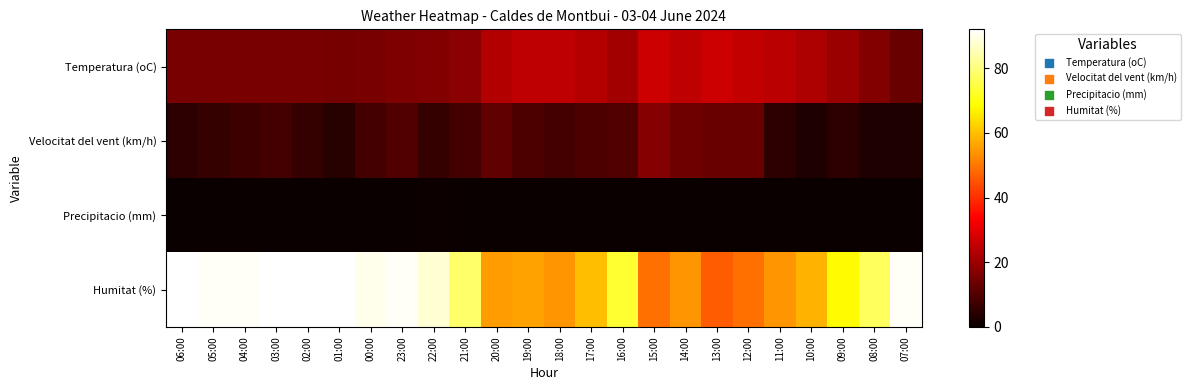

How many categories are shown in the chart?

24